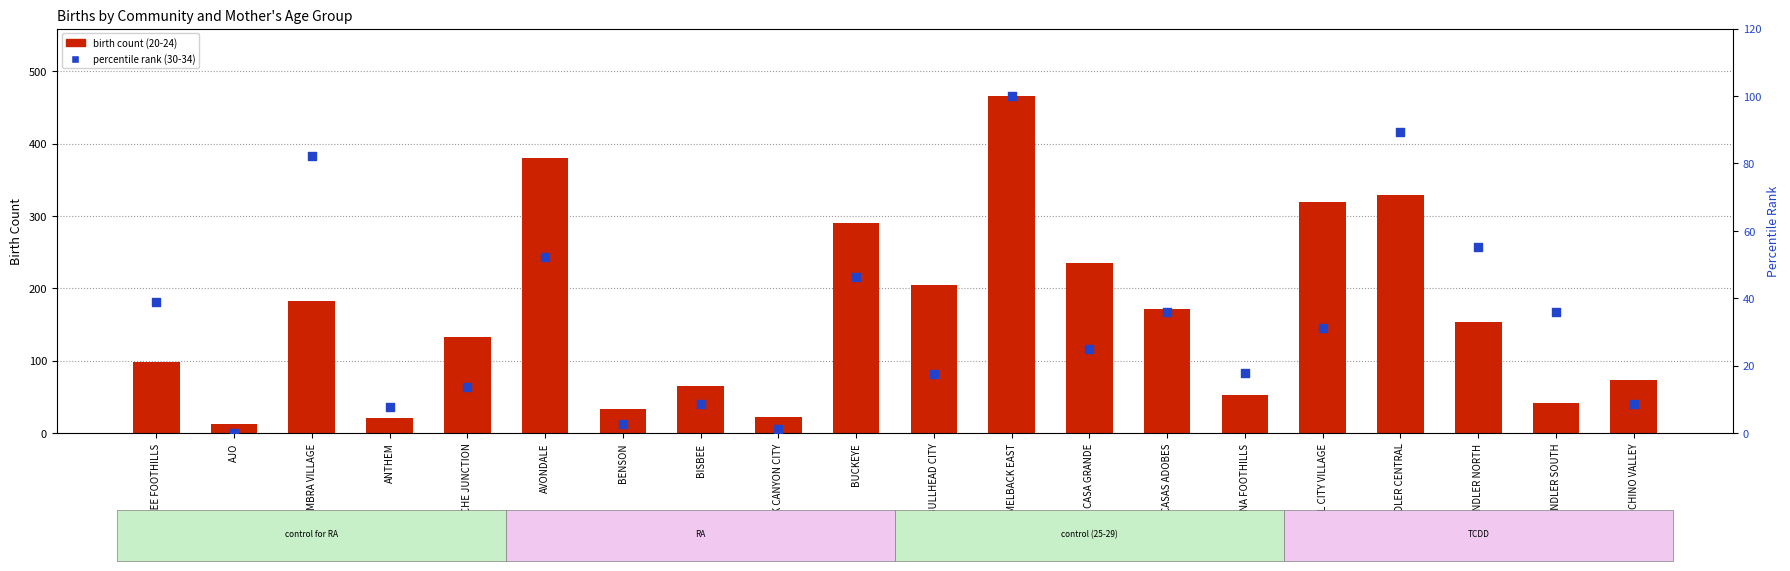

What are all the series names shown in the legend?

birth count (20-24), percentile rank (30-34)